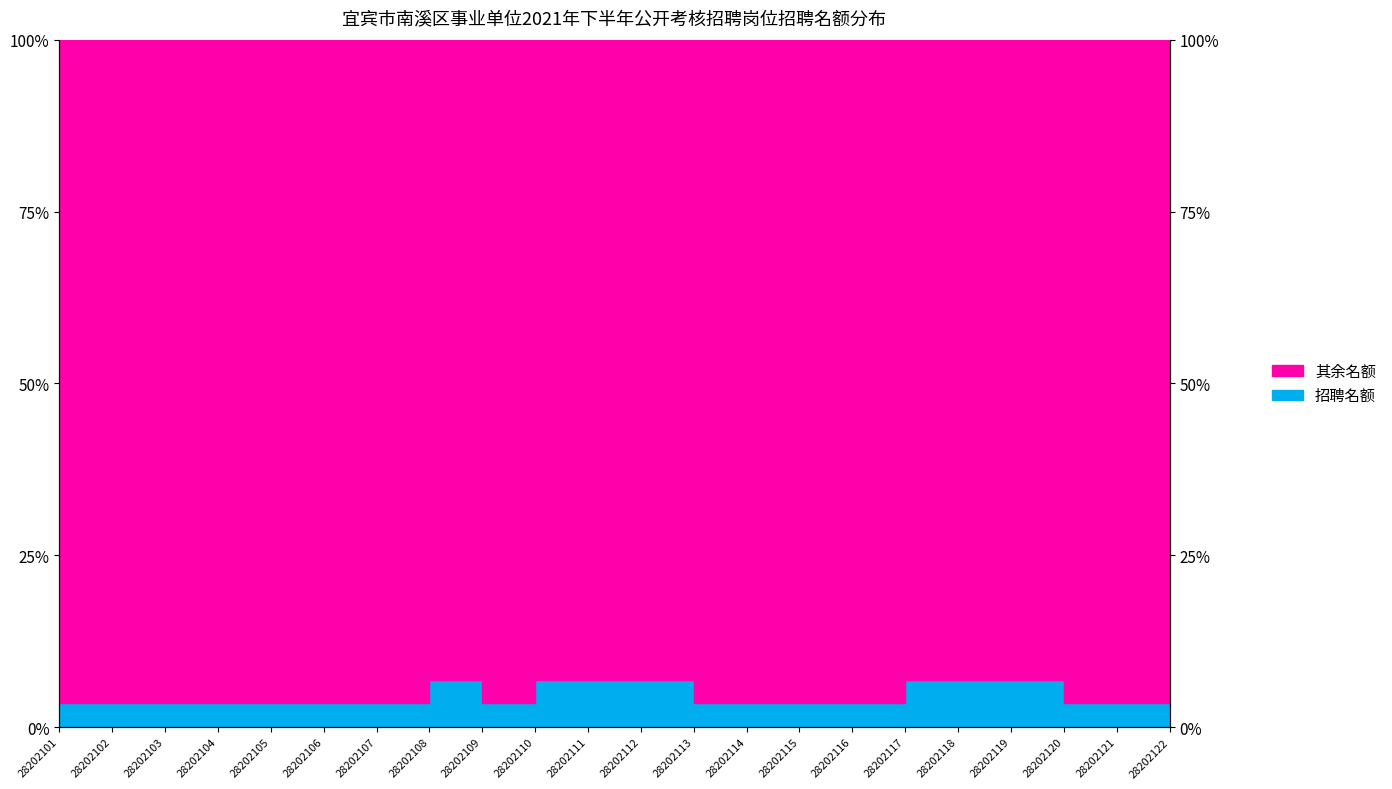

List the labels in order of value, largest first.

28202108, 28202110, 28202111, 28202112, 28202117, 28202118, 28202119, 28202101, 28202102, 28202103, 28202104, 28202105, 28202106, 28202107, 28202109, 28202113, 28202114, 28202115, 28202116, 28202120, 28202121, 28202122